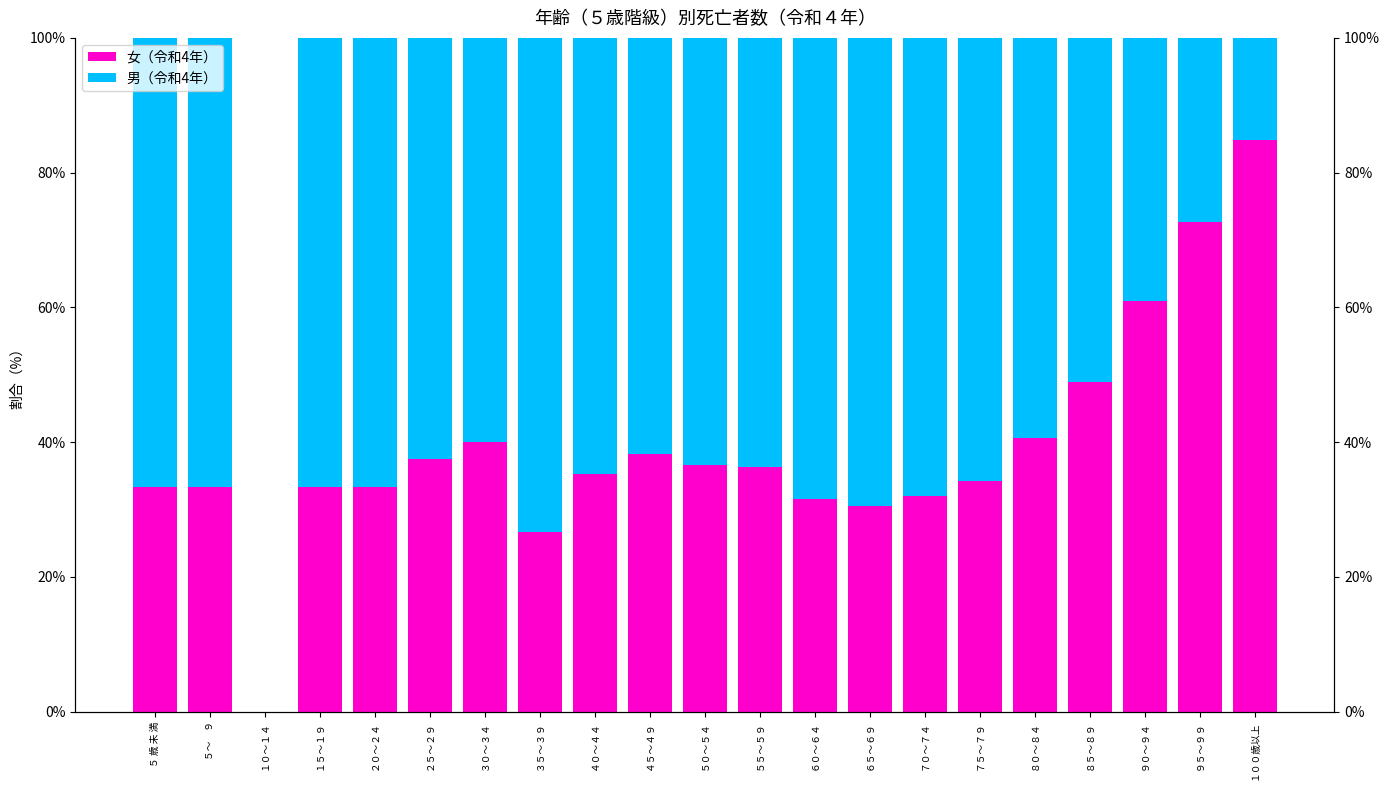

What is the spread (max minus min) of values at １００歳以上?

69.6